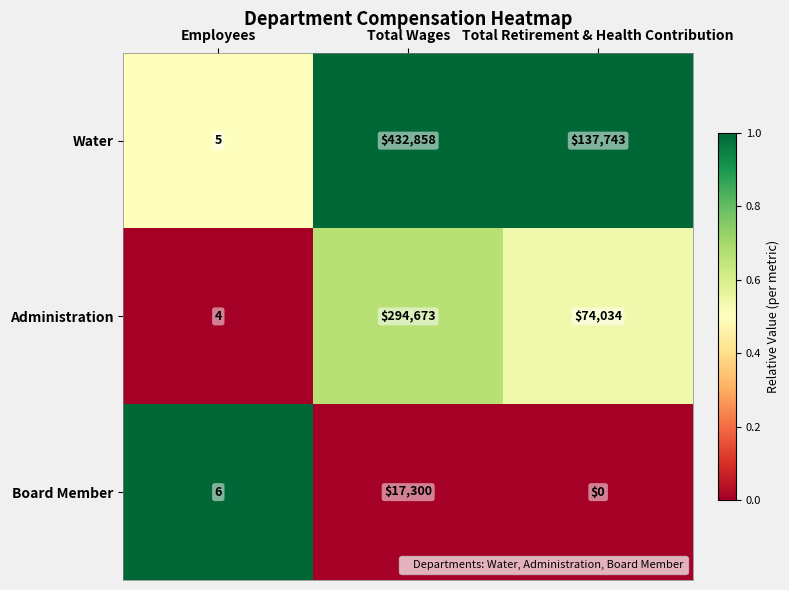

True or false: Administration has a value of 294673 at Total Wages.

True